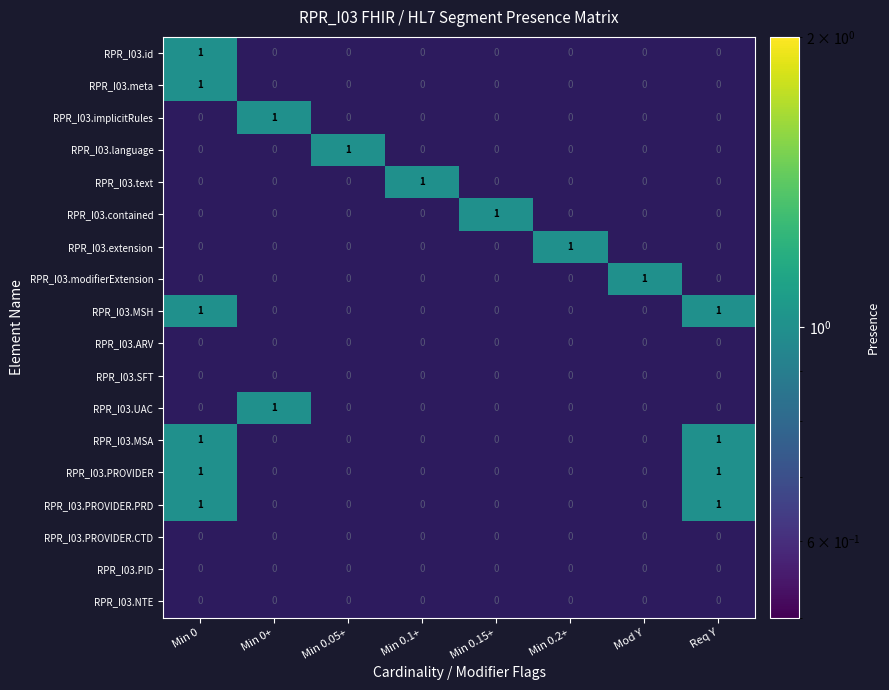

Reading left to right, extract all data points from this chart.

RPR_I03.id: 1	0	0	0	0	0	0	0
RPR_I03.meta: 1	0	0	0	0	0	0	0
RPR_I03.implicitRules: 0	1	0	0	0	0	0	0
RPR_I03.language: 0	0	1	0	0	0	0	0
RPR_I03.text: 0	0	0	1	0	0	0	0
RPR_I03.contained: 0	0	0	0	1	0	0	0
RPR_I03.extension: 0	0	0	0	0	1	0	0
RPR_I03.modifierExtension: 0	0	0	0	0	0	1	0
RPR_I03.MSH: 1	0	0	0	0	0	0	1
RPR_I03.ARV: 0	0	0	0	0	0	0	0
RPR_I03.SFT: 0	0	0	0	0	0	0	0
RPR_I03.UAC: 0	1	0	0	0	0	0	0
RPR_I03.MSA: 1	0	0	0	0	0	0	1
RPR_I03.PROVIDER: 1	0	0	0	0	0	0	1
RPR_I03.PROVIDER.PRD: 1	0	0	0	0	0	0	1
RPR_I03.PROVIDER.CTD: 0	0	0	0	0	0	0	0
RPR_I03.PID: 0	0	0	0	0	0	0	0
RPR_I03.NTE: 0	0	0	0	0	0	0	0